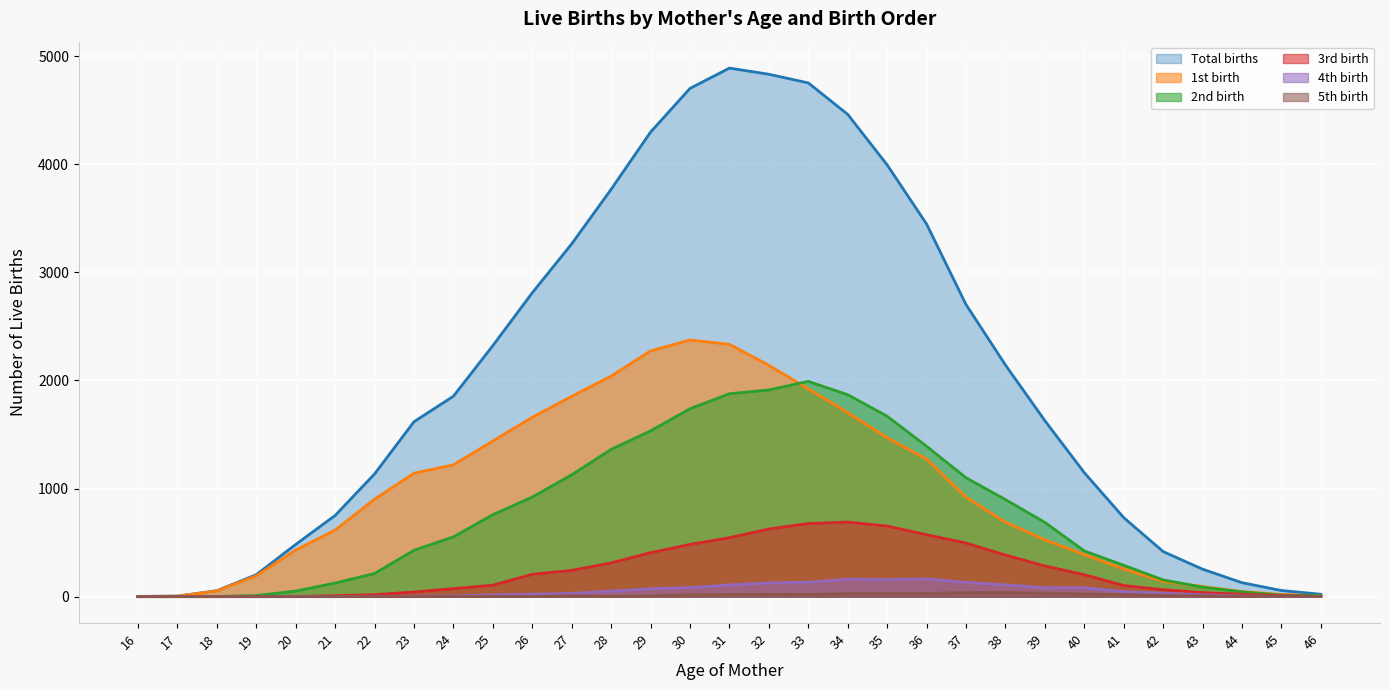

How many data points does each series have?

31